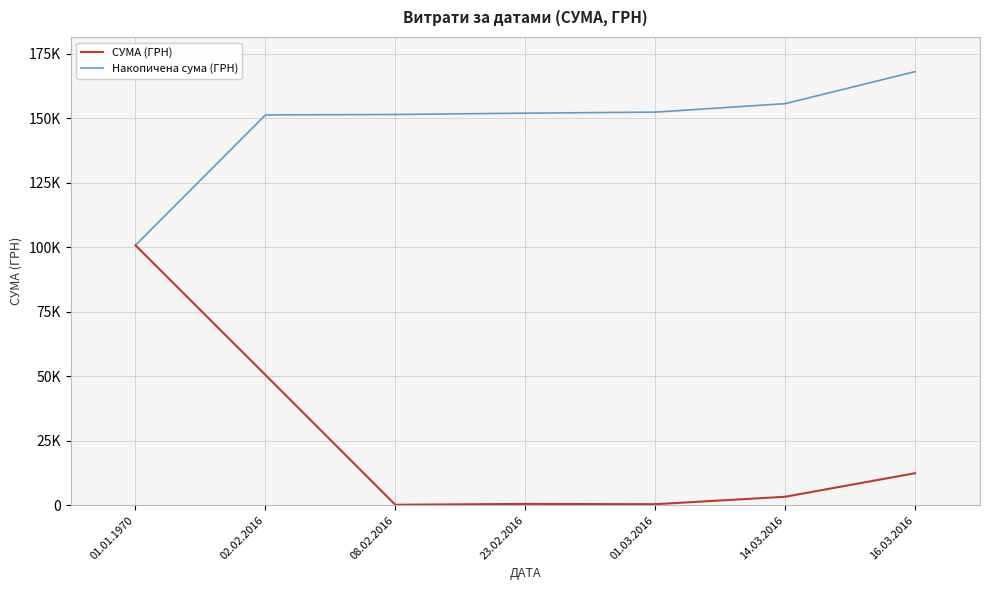

Which series has the widest spread of values?

СУМА (ГРН)